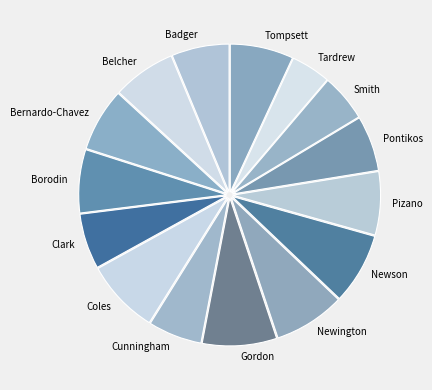

How many slices are in this pie chart?

15